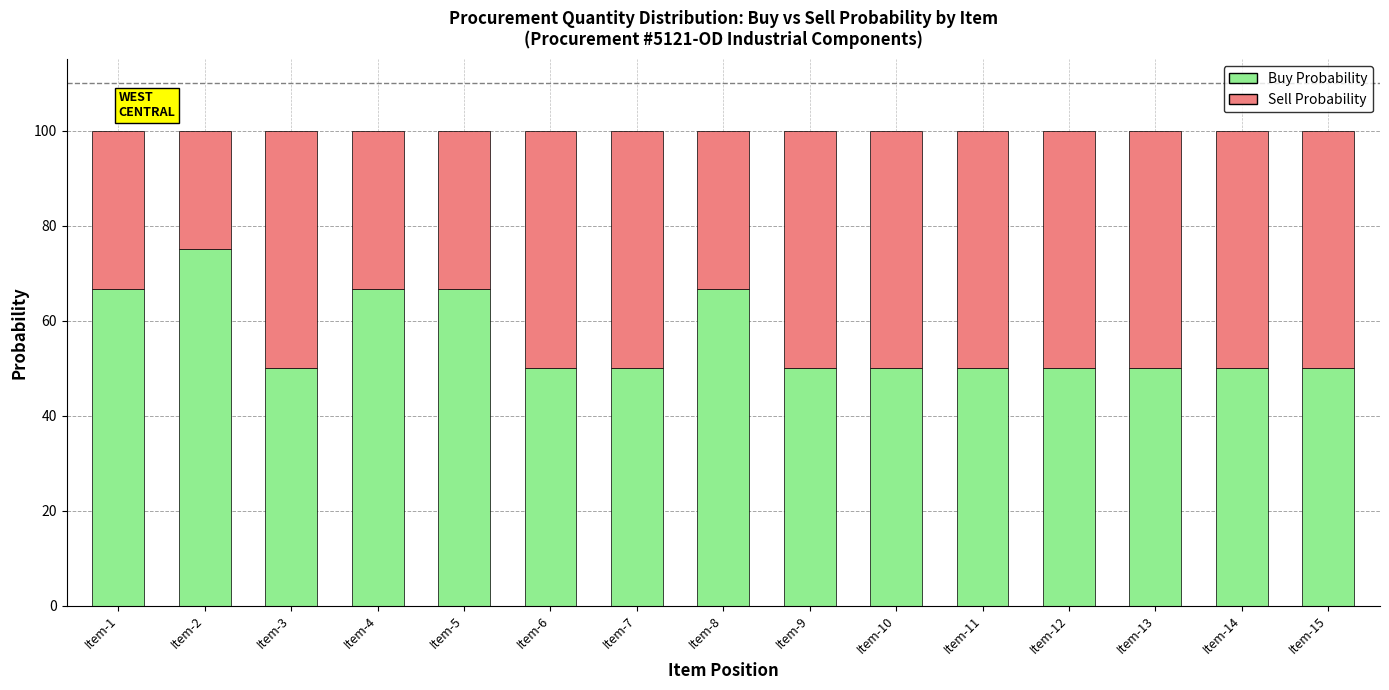

What are all the series names shown in the legend?

Buy Probability, Sell Probability